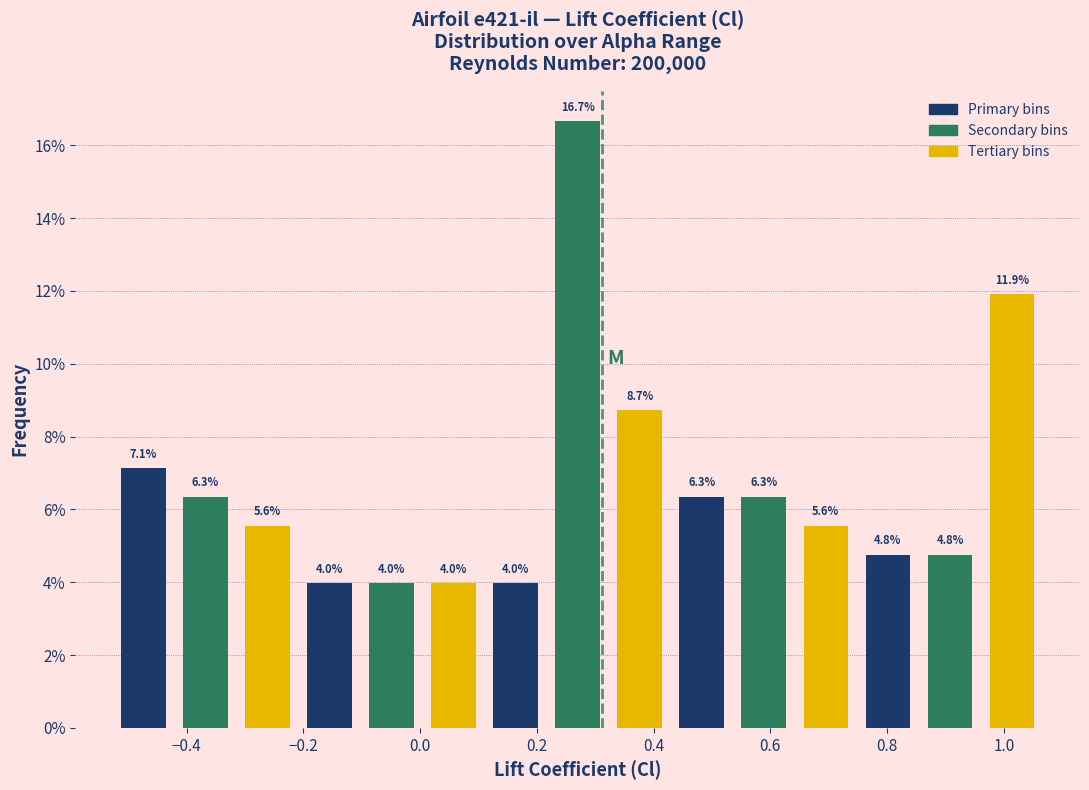

Reading left to right, list every bar in this chart as the range it spans on the x-axis followed by its height. The bar edges are not printed on the chart, so give them approximately, as read against the axis.

-0.52 to -0.42: 7.1
-0.42 to -0.32: 6.3
-0.32 to -0.20: 5.6
-0.20 to -0.10: 4.0
-0.10 to 0.00: 4.0
0.00 to 0.12: 4.0
0.12 to 0.22: 4.0
0.22 to 0.32: 16.7
0.32 to 0.42: 8.7
0.42 to 0.54: 6.3
0.54 to 0.64: 6.3
0.64 to 0.74: 5.6
0.74 to 0.86: 4.8
0.86 to 0.96: 4.8
0.96 to 1.06: 11.9